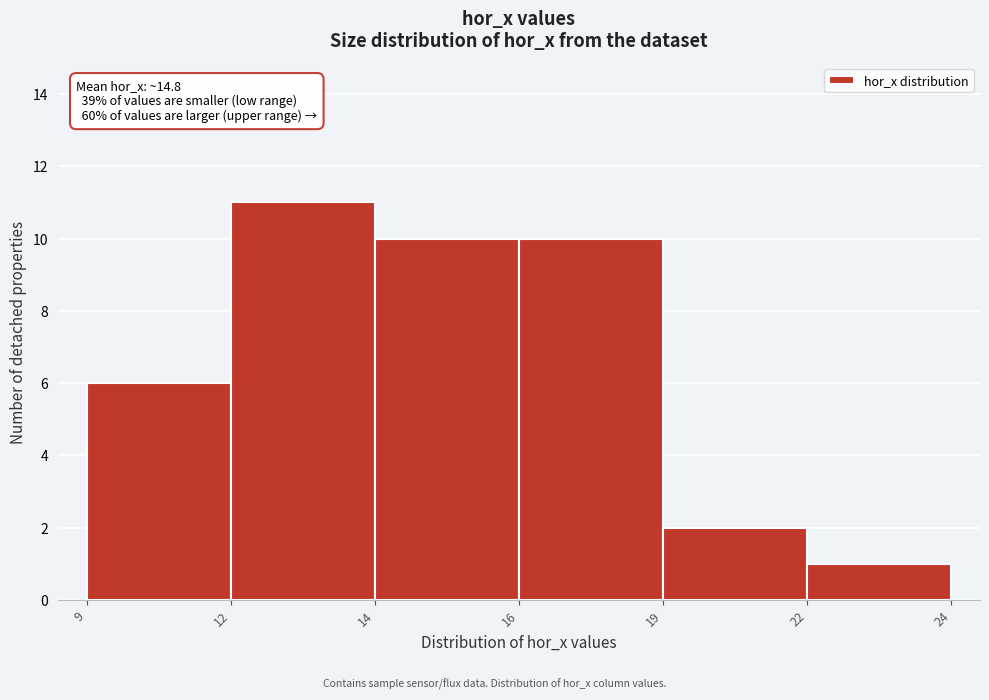

Reading left to right, transcribe all the data shown in this chart.

6	11	10	10	2	1